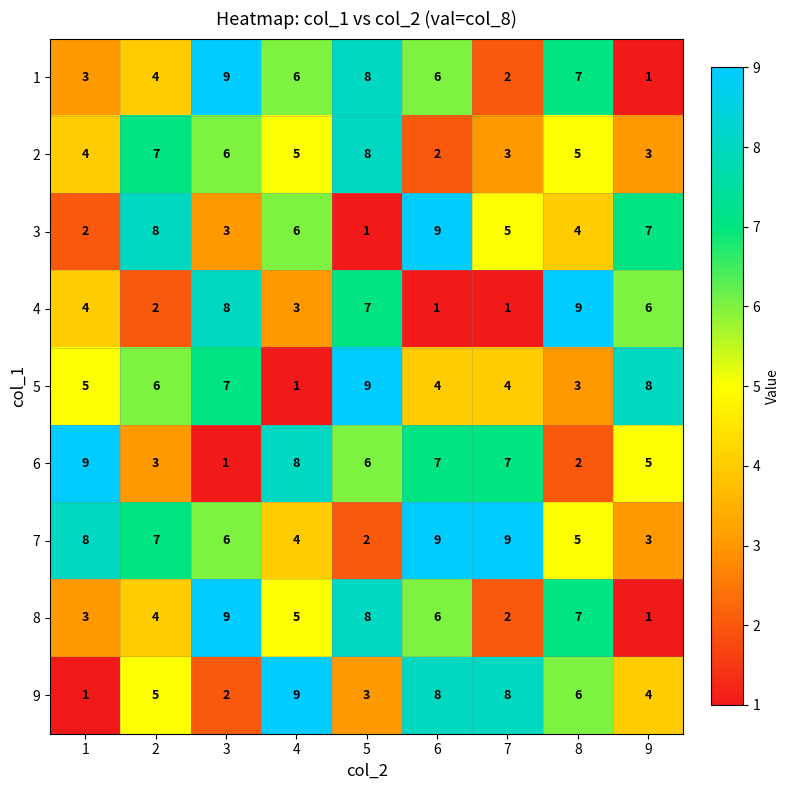

How many distinct data groups are displayed?

9